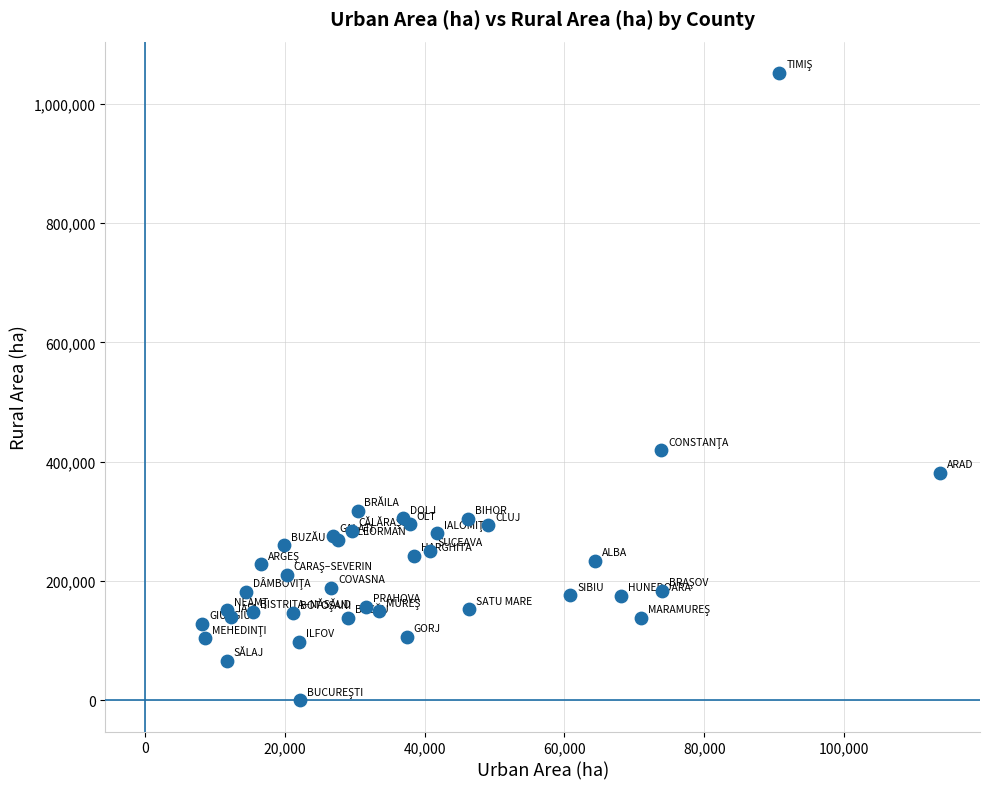

What Y value in the scatter plot is closest to 525804?

418741.7